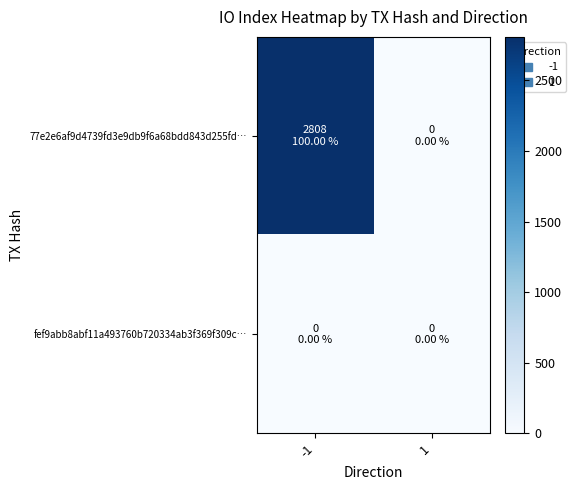

How many series are shown in this chart?

2